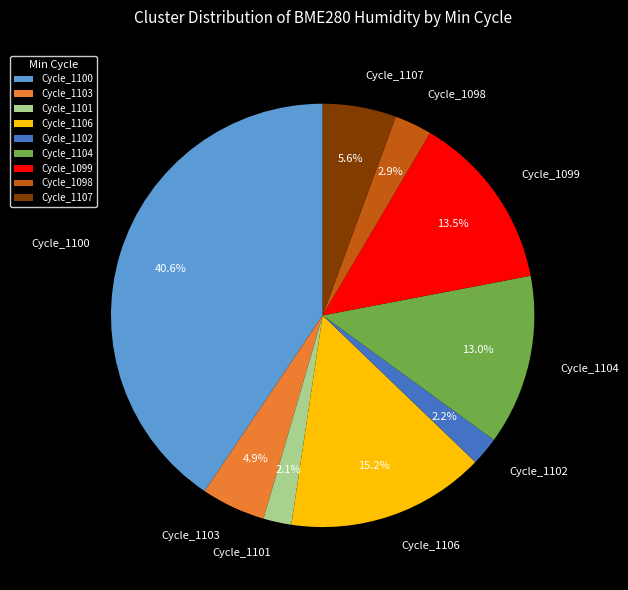

How many segments does this pie chart have?

9